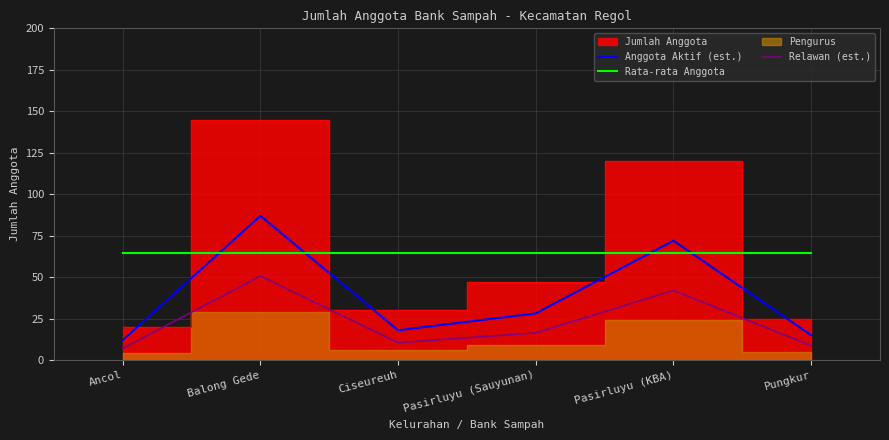

What is the minimum value for Rata-rata Anggota?

64.5